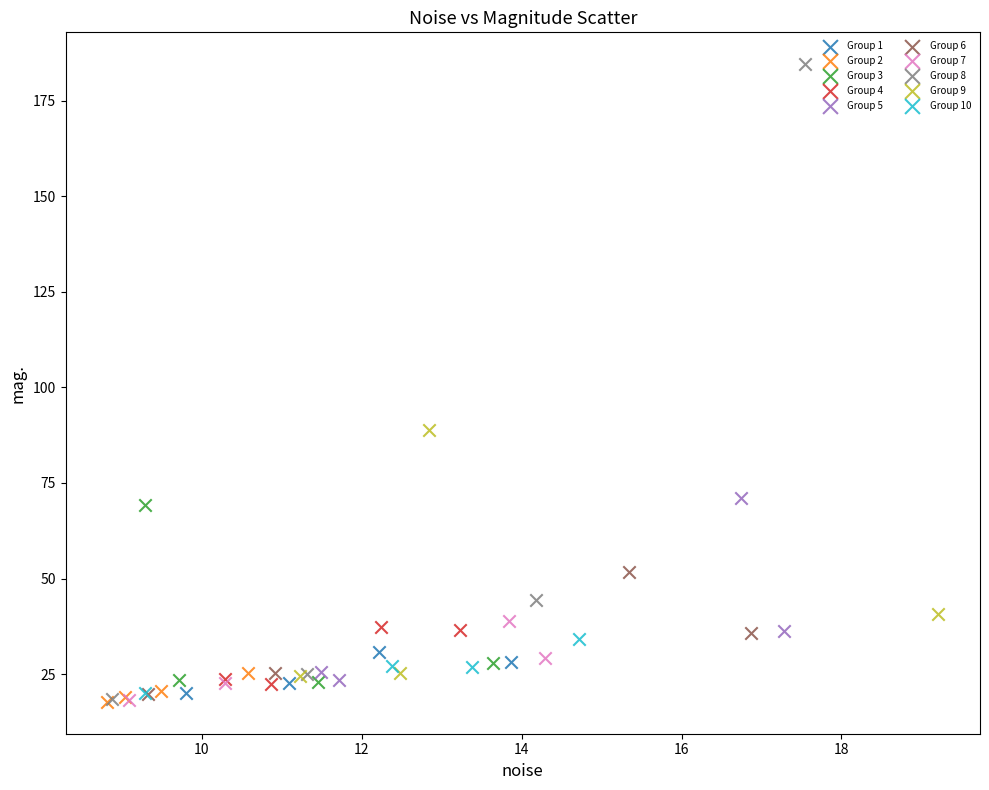

Which series contains the highest Y value?

Group 8